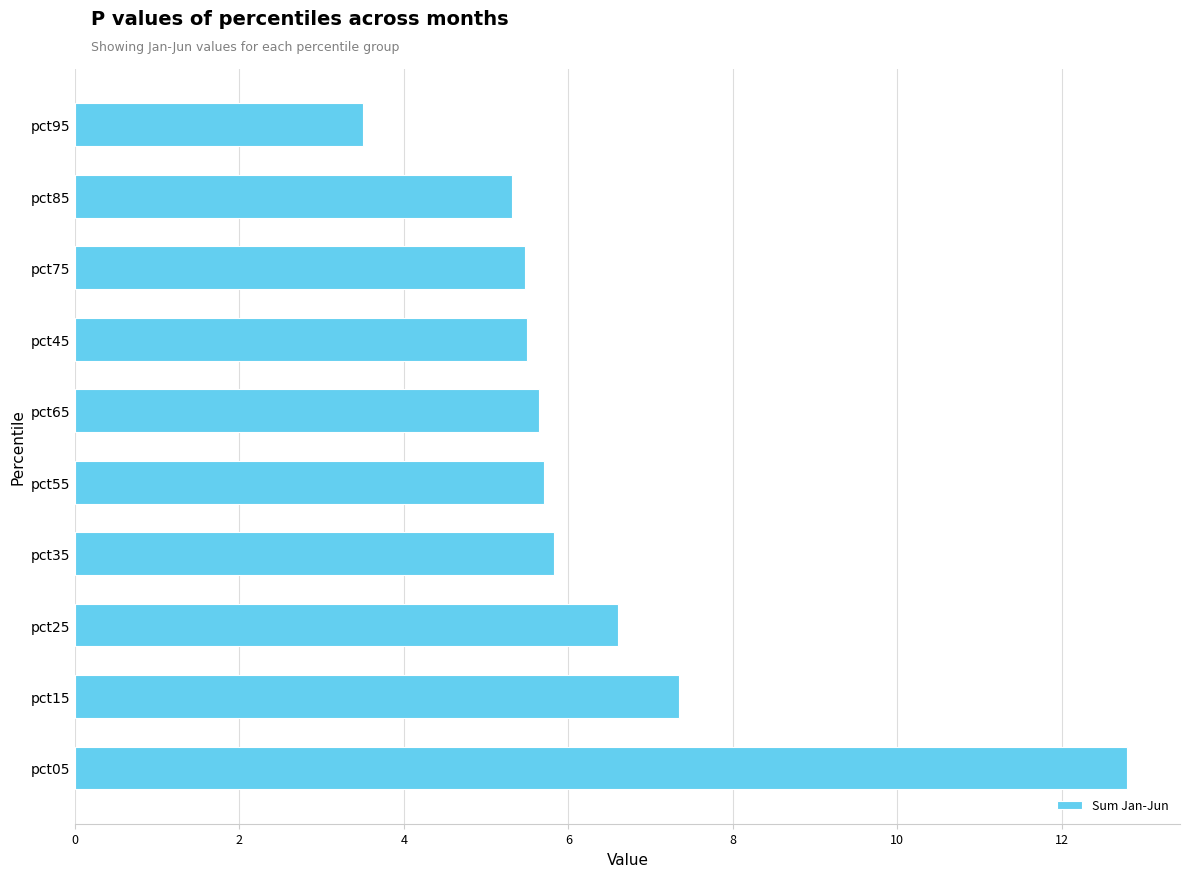

Between pct15 and pct25, which is larger?

pct15